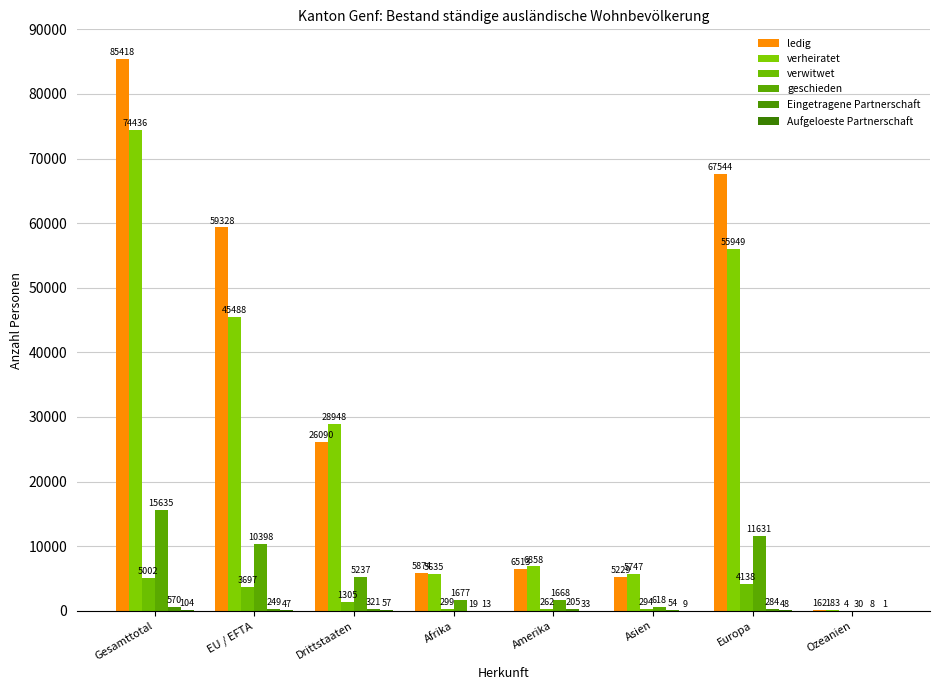

How many categories are shown in the chart?

8